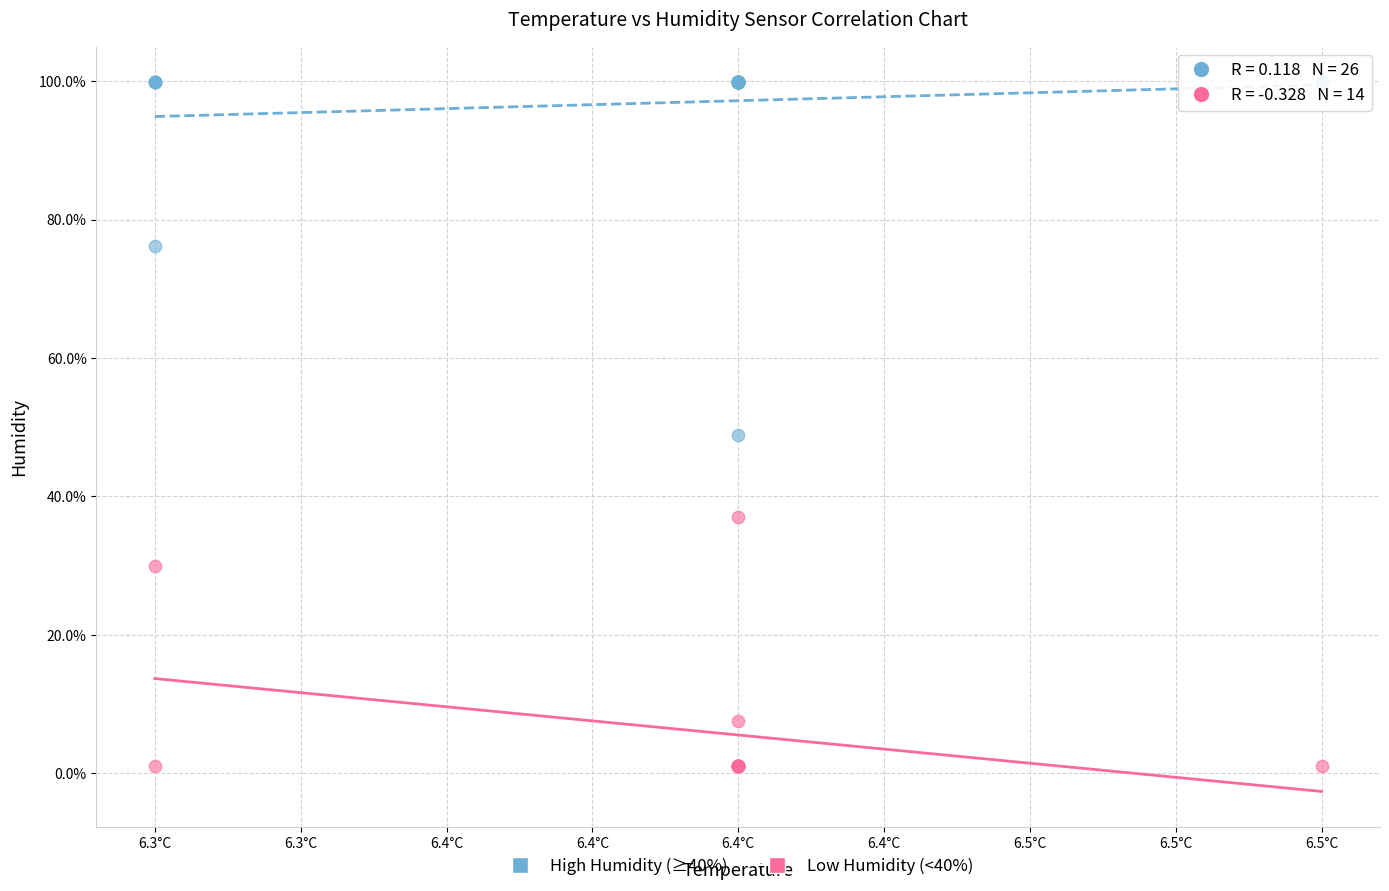

Which series contains the highest Y value?

High Humidity (≥40%)